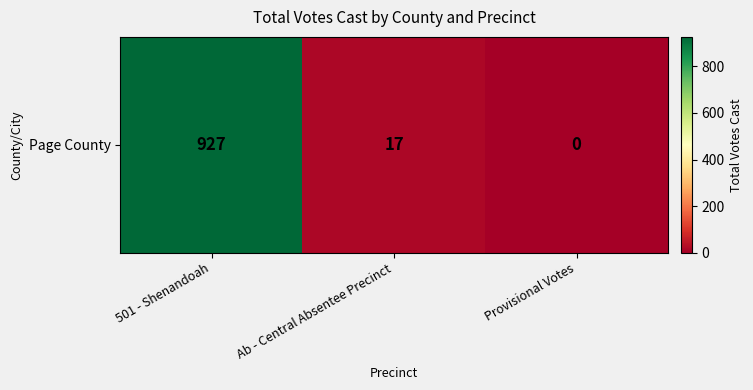

Reading left to right, extract all data points from this chart.

501 - Shenandoah=927	Ab - Central Absentee Precinct=17	Provisional Votes=0